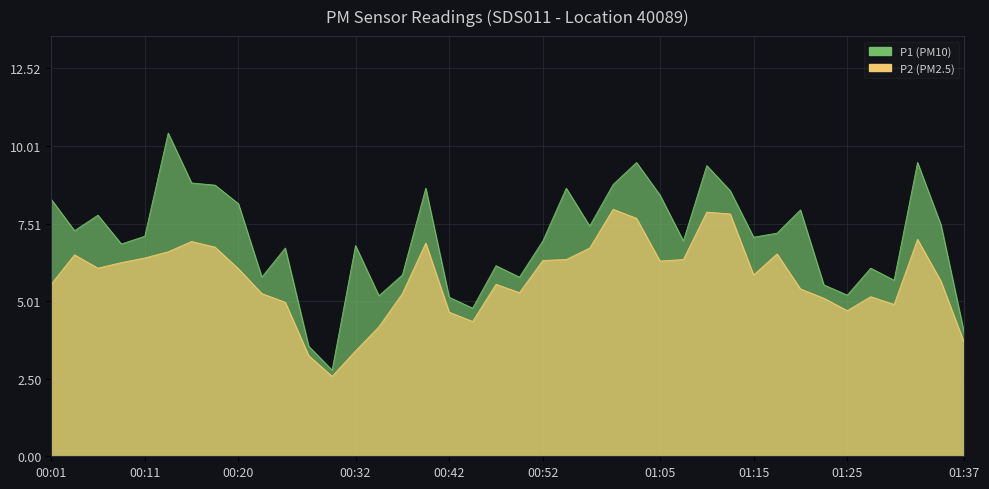

At which label does P1 first exceed 7?

00:01